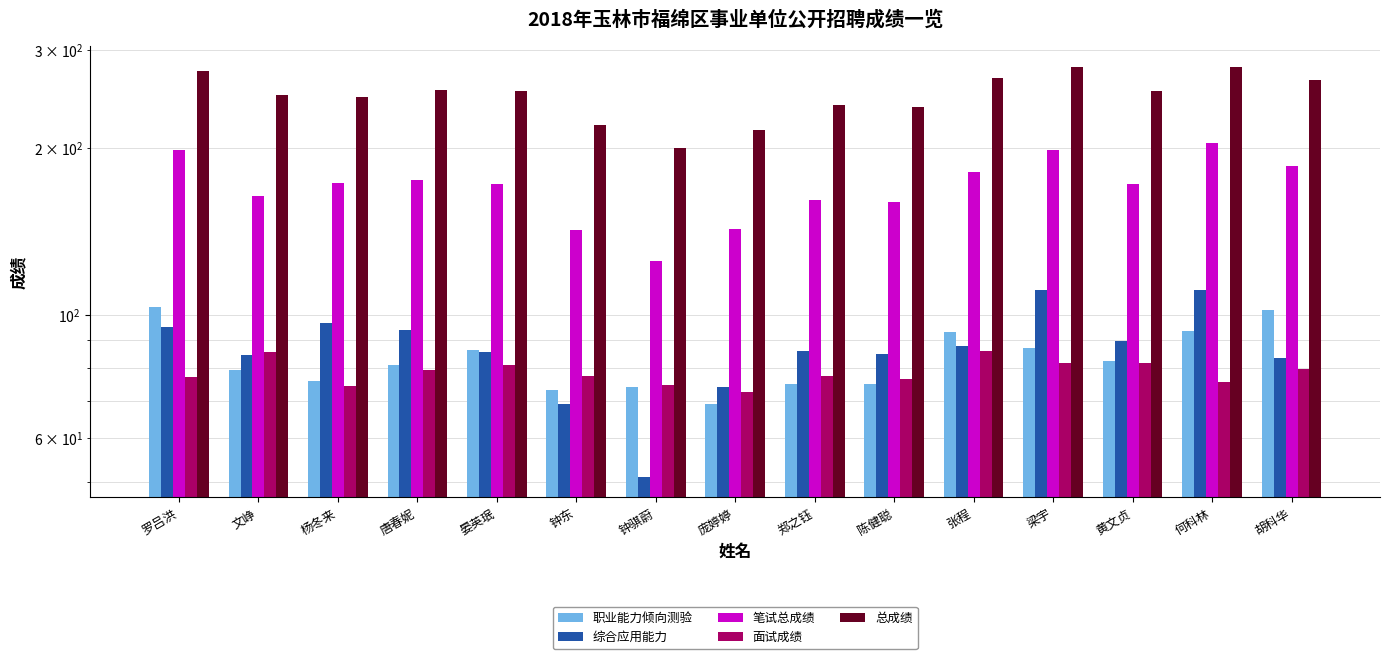

How many bars are there in each group?

5